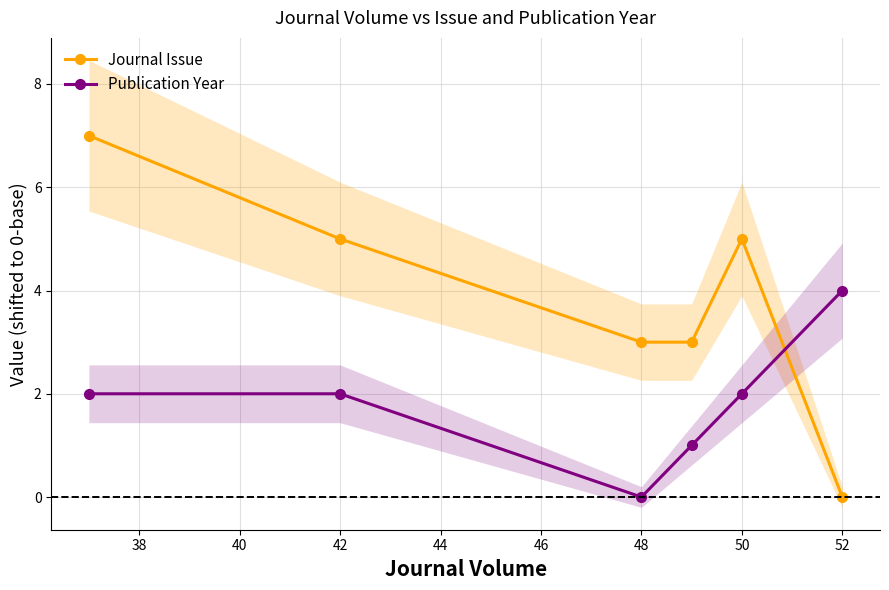

True or false: Journal Issue has more than 0 points higher than both neighbors.

True